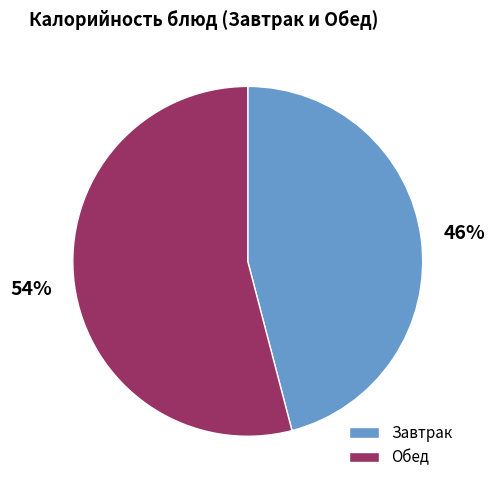

How many segments does this pie chart have?

2